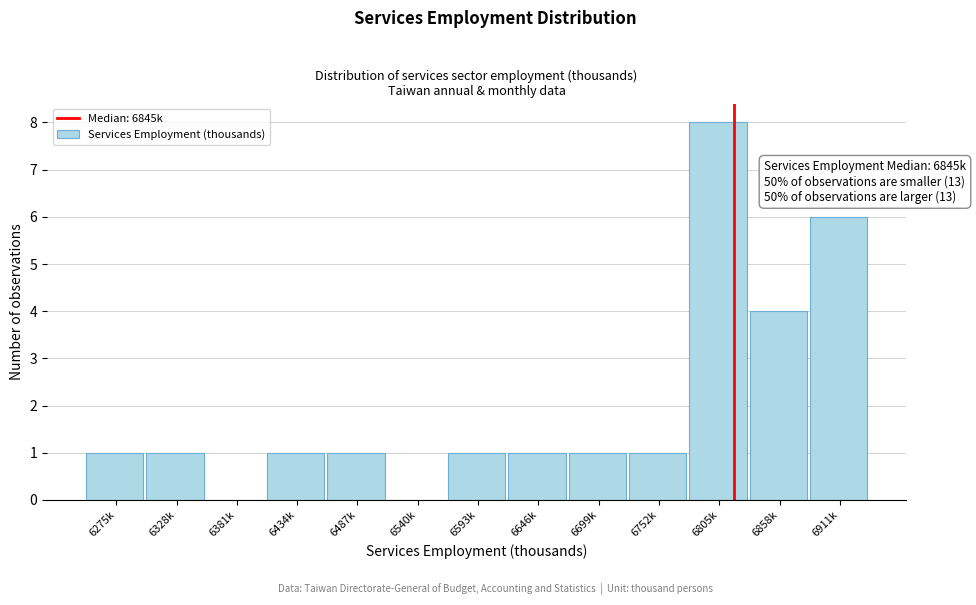

Reading left to right, transcribe all the data shown in this chart.

6275k=1	6328k=1	6381k=0	6434k=1	6487k=1	6540k=0	6593k=1	6646k=1	6699k=1	6752k=1	6805k=8	6858k=4	6911k=6